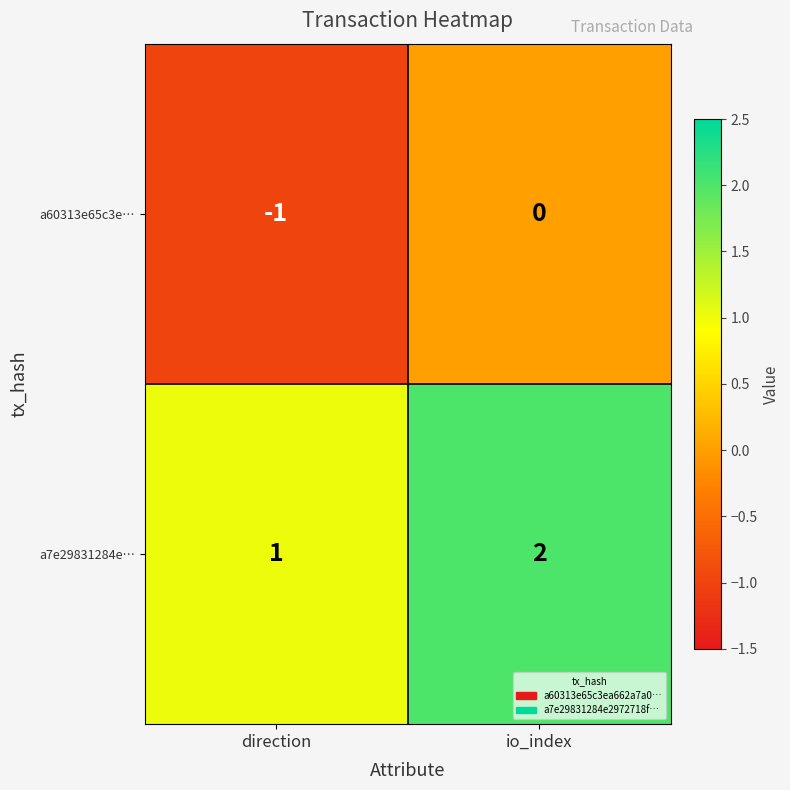

Reading right to left, extract all data points from this chart.

a60313e65c3e…: io_index=0	direction=-1
a7e29831284e…: io_index=2	direction=1